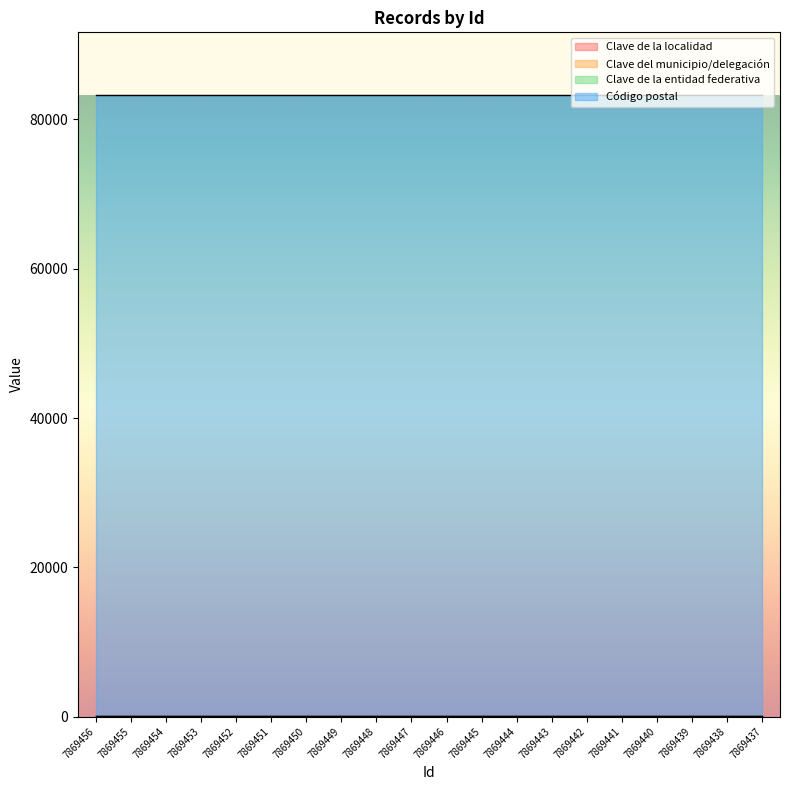

Reading left to right, extract all data points from this chart.

Clave de la localidad: 7869456=1	7869455=1	7869454=1	7869453=1	7869452=1	7869451=1	7869450=1	7869449=1	7869448=1	7869447=1	7869446=1	7869445=1	7869444=1	7869443=1	7869442=1	7869441=1	7869440=1	7869439=1	7869438=1	7869437=1
Clave del municipio/delegación: 7869456=30	7869455=30	7869454=30	7869453=30	7869452=30	7869451=30	7869450=30	7869449=30	7869448=30	7869447=30	7869446=30	7869445=30	7869444=30	7869443=30	7869442=30	7869441=30	7869440=30	7869439=30	7869438=30	7869437=30
Clave de la entidad federativa: 7869456=26	7869455=26	7869454=26	7869453=26	7869452=26	7869451=26	7869450=26	7869449=26	7869448=26	7869447=26	7869446=26	7869445=26	7869444=26	7869443=26	7869442=26	7869441=26	7869440=26	7869439=26	7869438=26	7869437=26
Código postal: 7869456=83280	7869455=83280	7869454=83280	7869453=83280	7869452=83280	7869451=83280	7869450=83280	7869449=83280	7869448=83280	7869447=83280	7869446=83280	7869445=83280	7869444=83280	7869443=83280	7869442=83280	7869441=83280	7869440=83280	7869439=83280	7869438=83280	7869437=83280